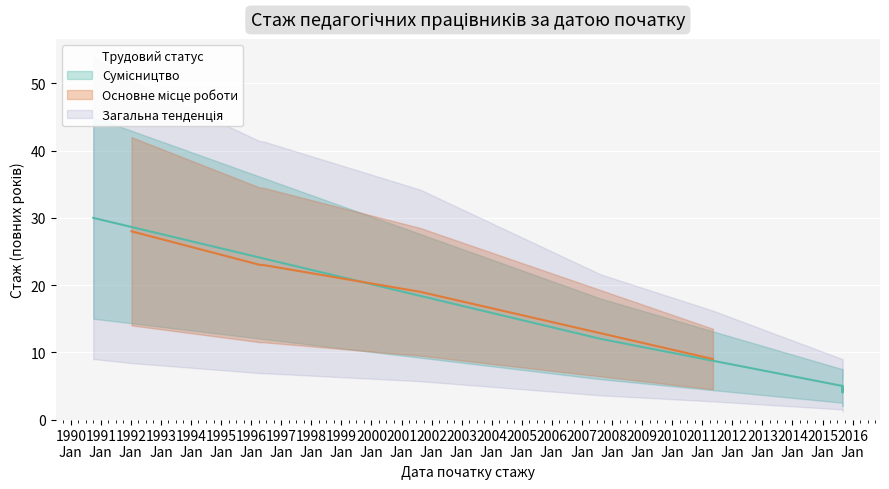

What is the average value?

16